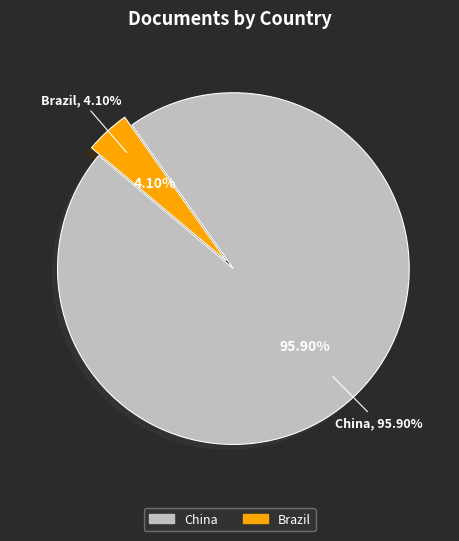

Rank the categories by value from lowest to highest.

Brazil, China